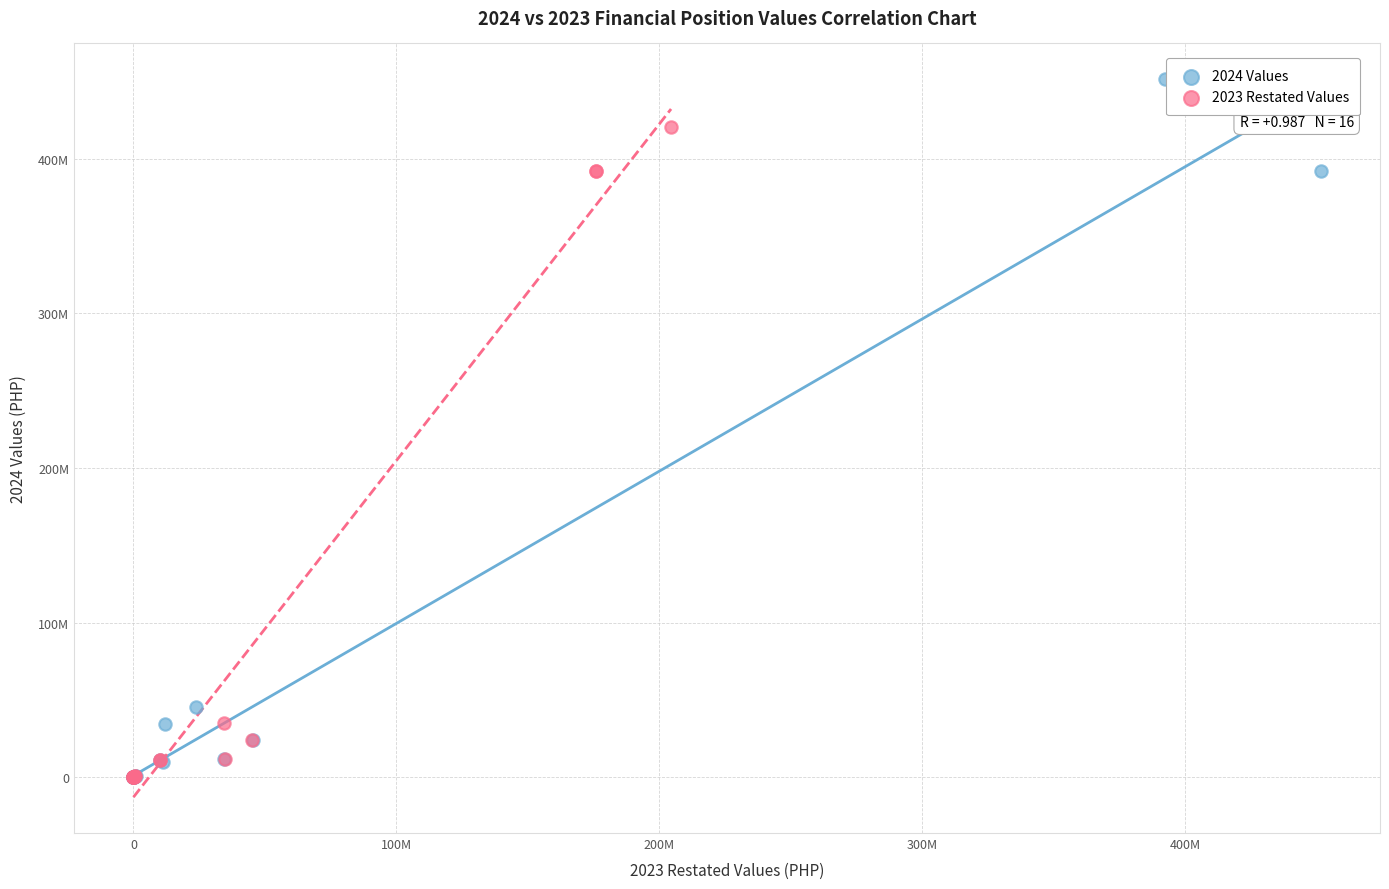

What are all the series names shown in the legend?

2024 Values, 2023 Restated Values